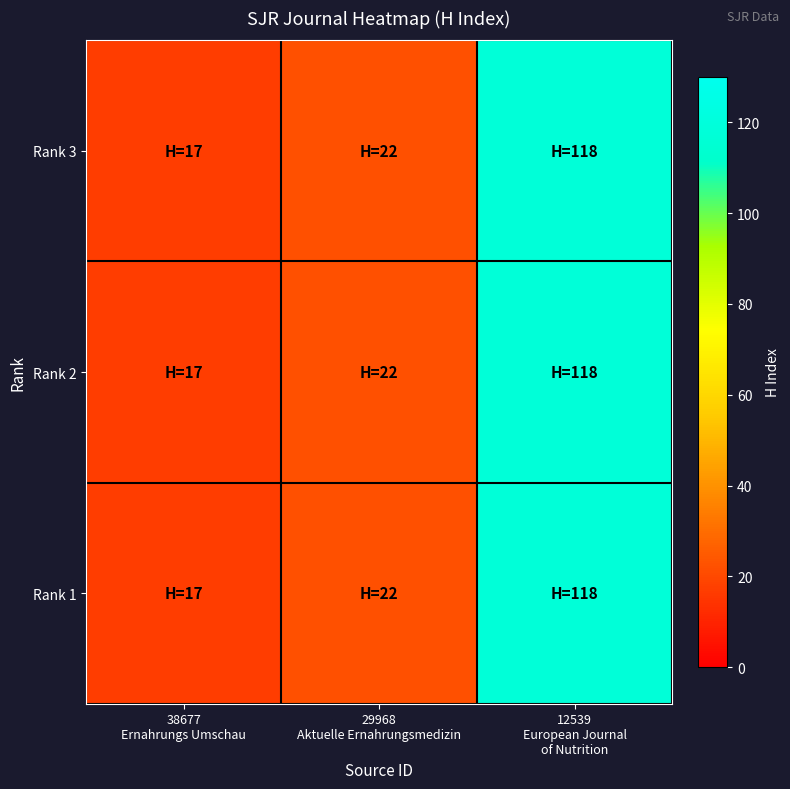

Which has a higher value, 29968
Aktuelle Ernahrungsmedizin or 38677
Ernahrungs Umschau?

29968
Aktuelle Ernahrungsmedizin